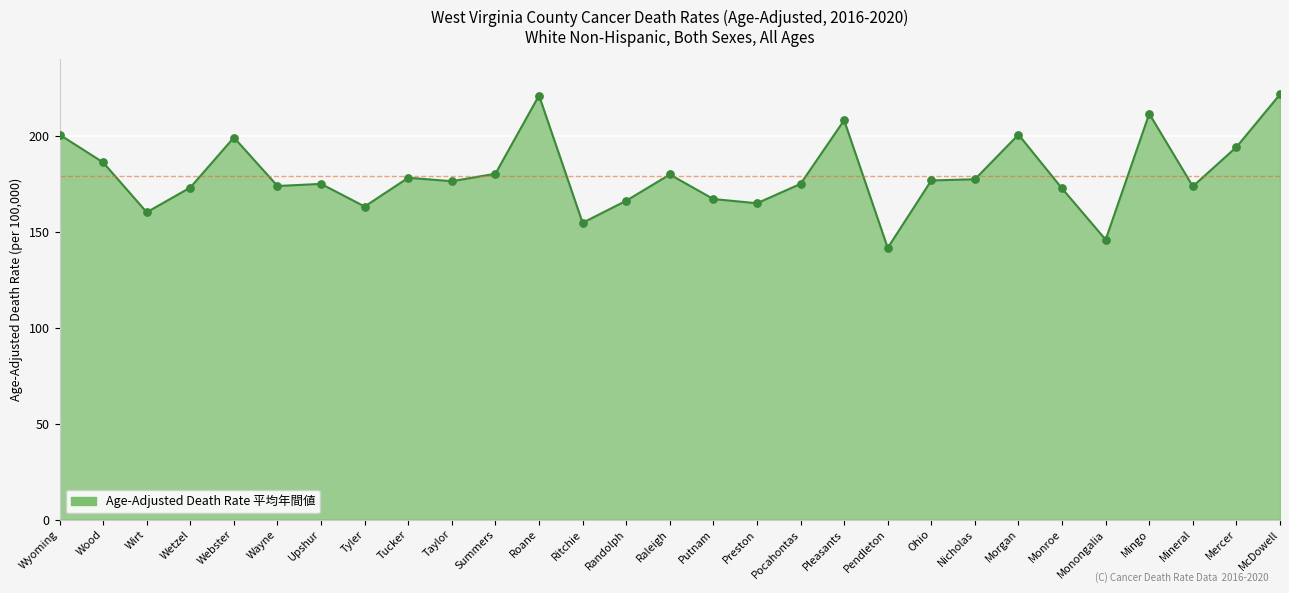

What is the change in value from Webster to Tucker?

-21.0